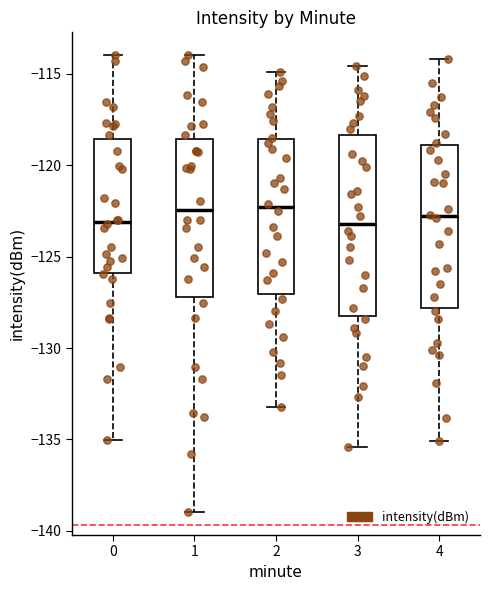

Where does the upper whisker of the box at x = 1 end on the y-axis? The values are not printed on the chart, so give them approximately, as read against the axis.

-114.0